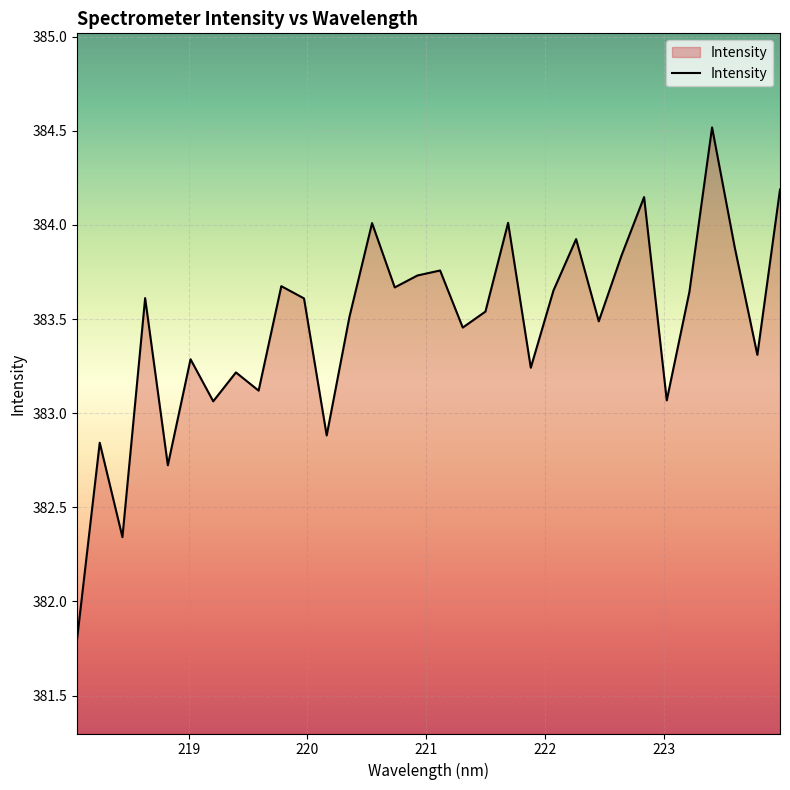

How many lines are shown in the chart?

1